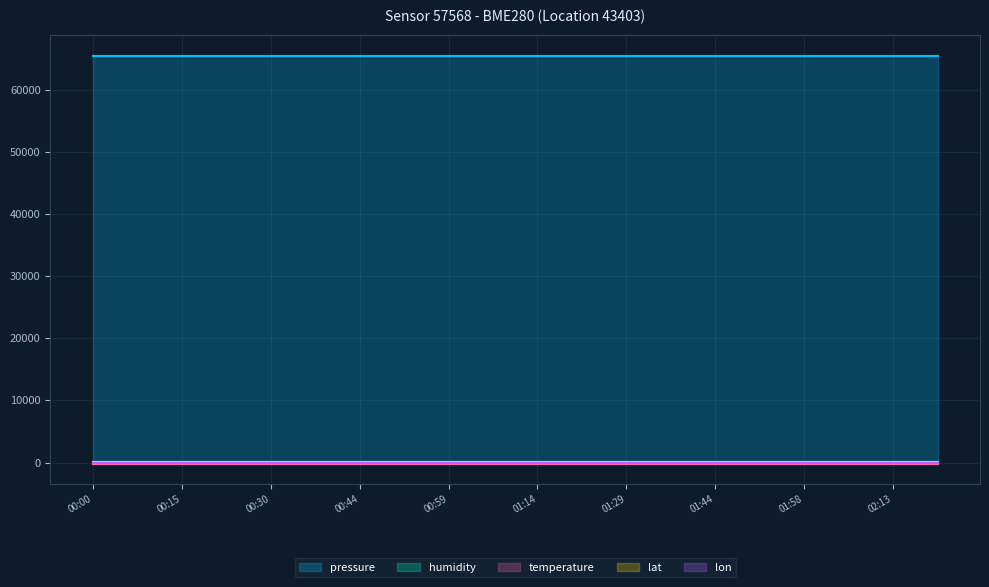

At which category is the sum across all series the highest?

00:00